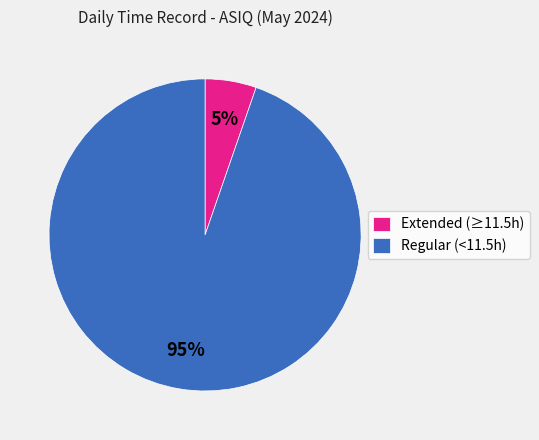

How many segments does this pie chart have?

2